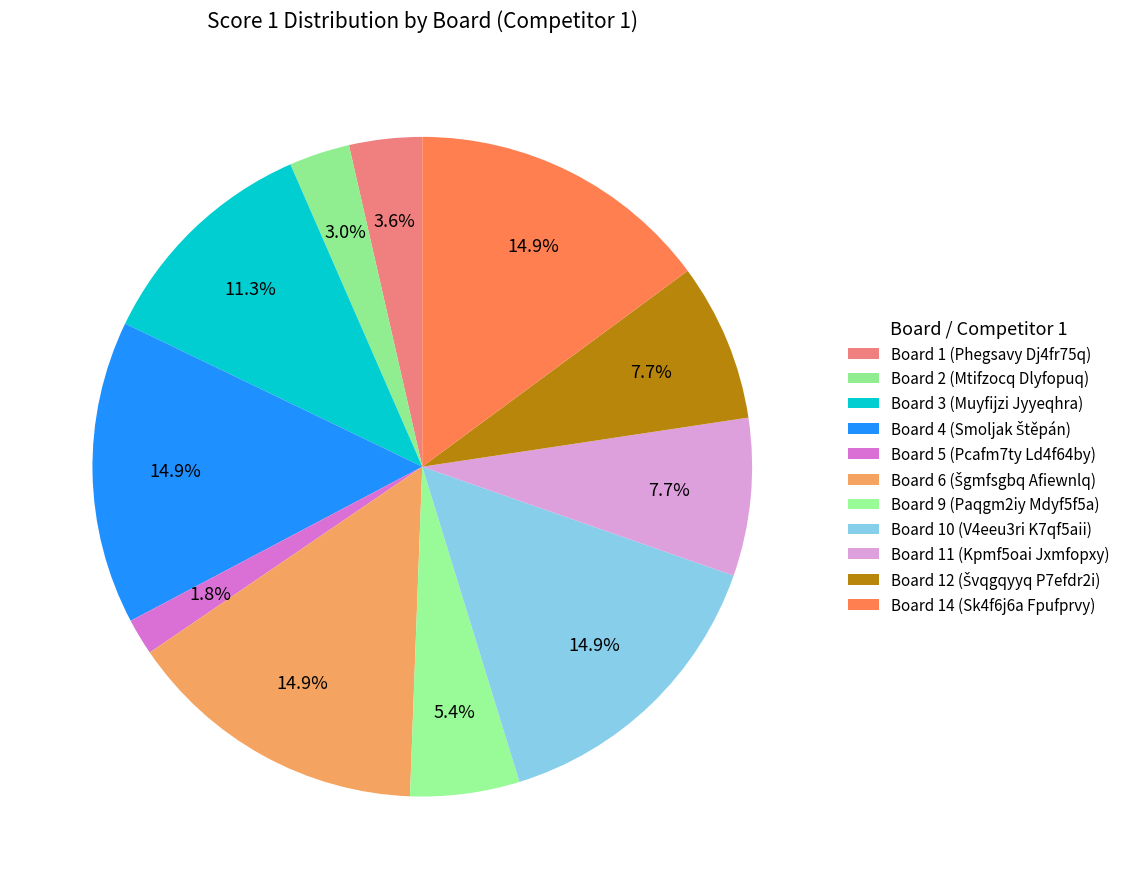

Count the number of slices in the pie.

11